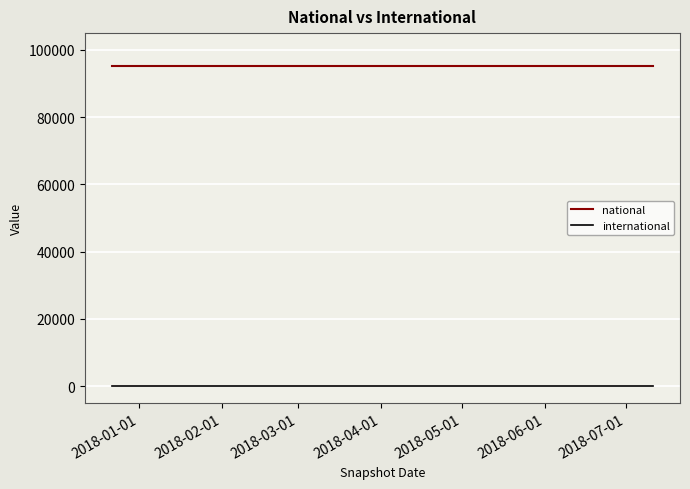

List the series in order of their peak value, lowest first.

international, national